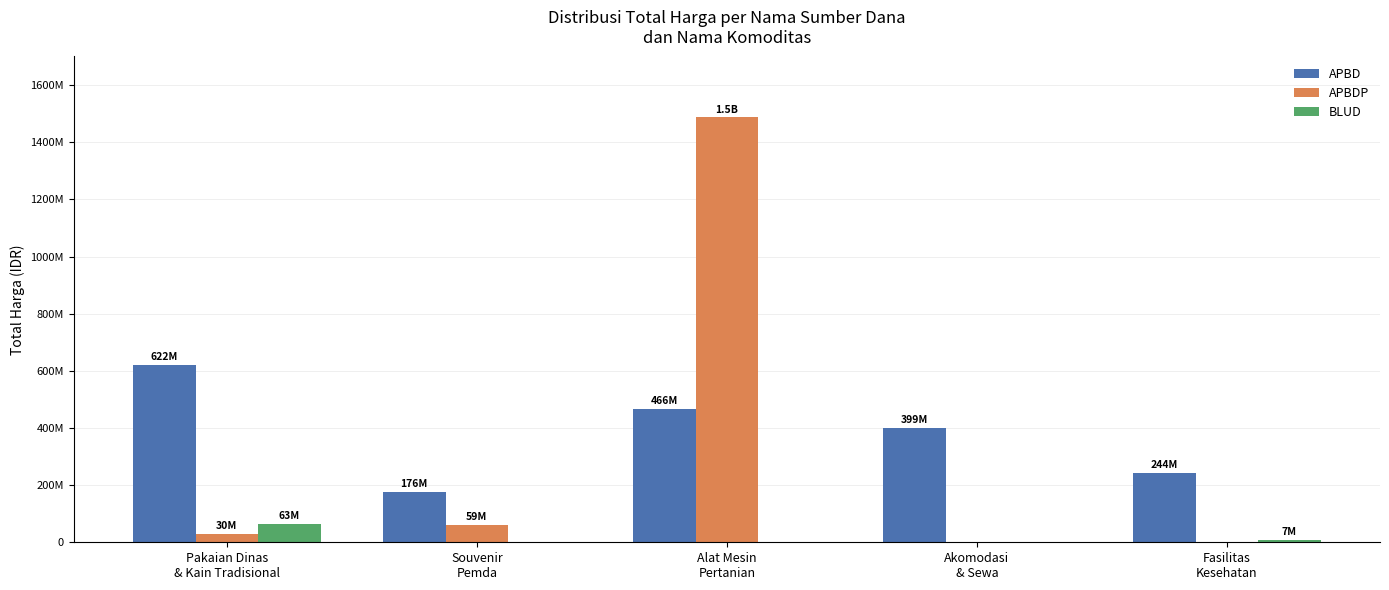

What are all the series names shown in the legend?

APBD, APBDP, BLUD